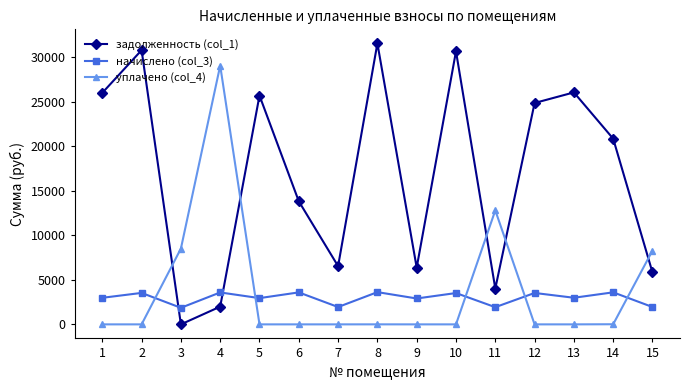

What is the highest value of the начислено (col_3) series?

3621.2